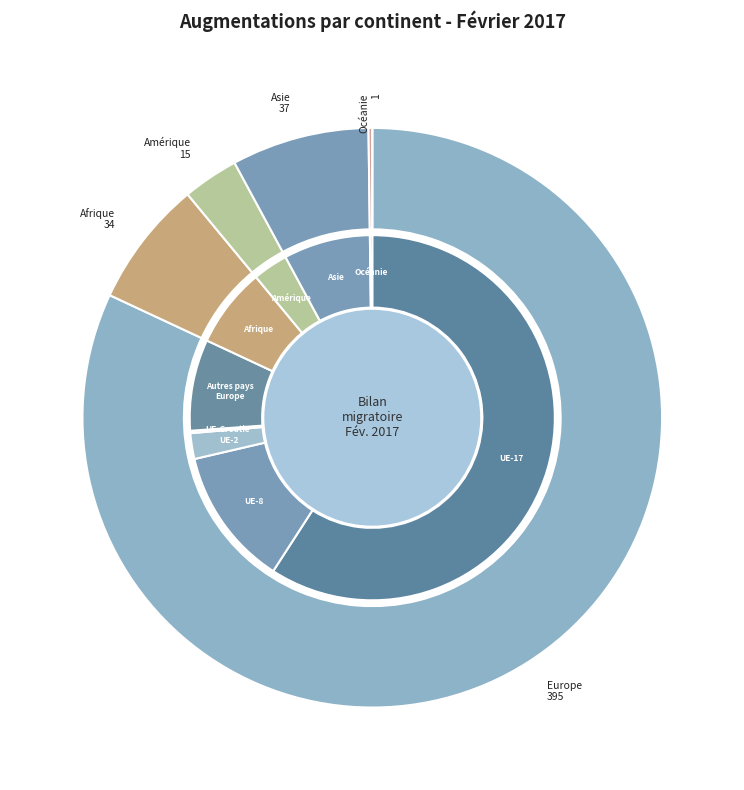

Which category accounts for the majority?

Europe